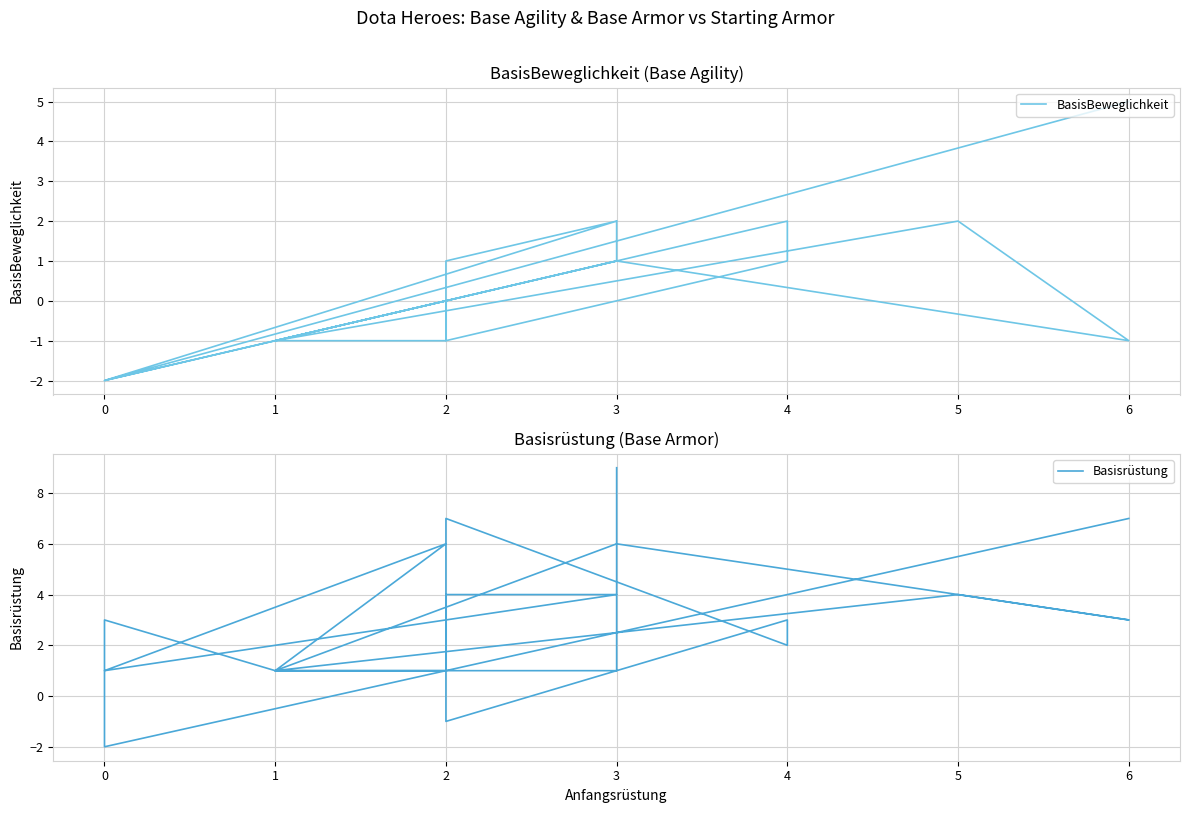

Between 1 and 2, which is larger?

2